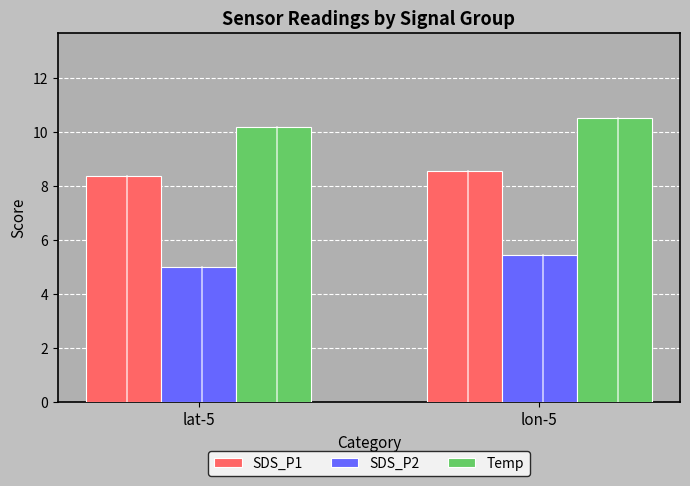

What is the sum of the Temp values at lon-5 and lat-5?

20.7